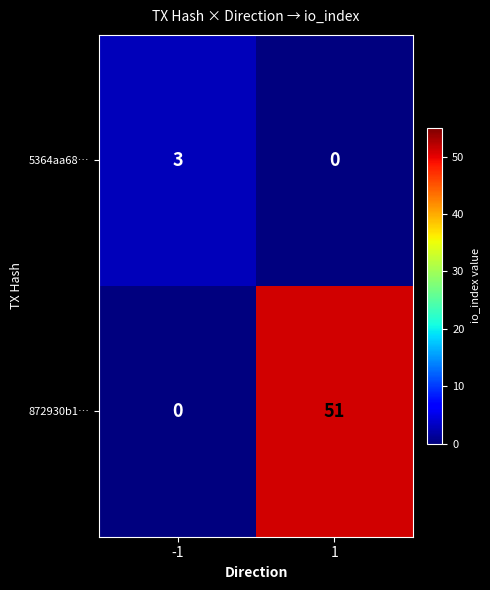

How many distinct data groups are displayed?

2